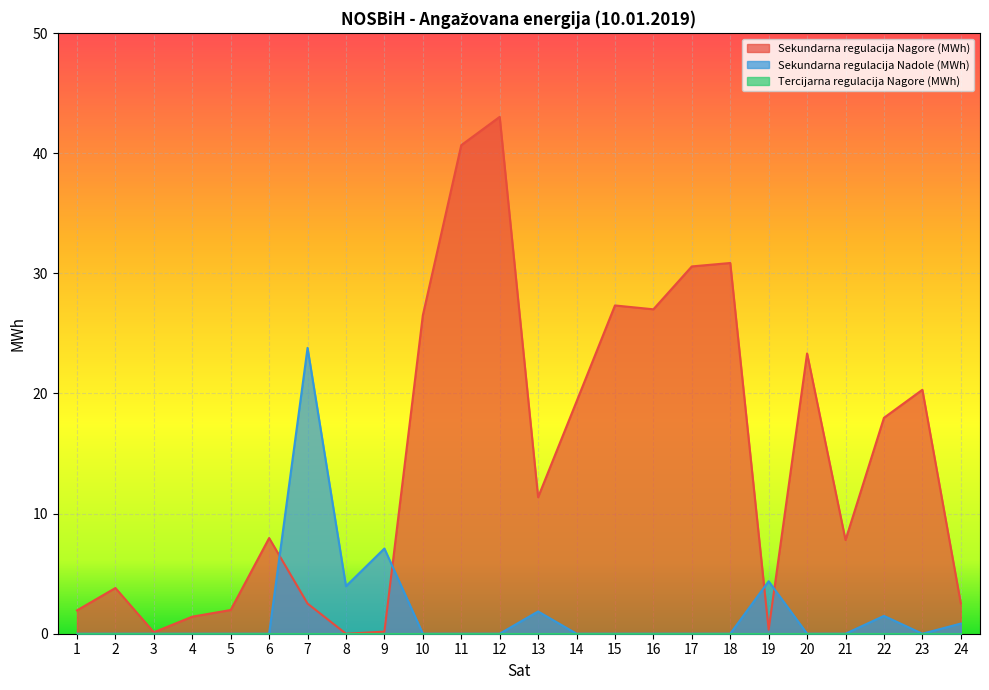

Read the Sekundarna regulacija Nagore (MWh) value at 17.

30.6